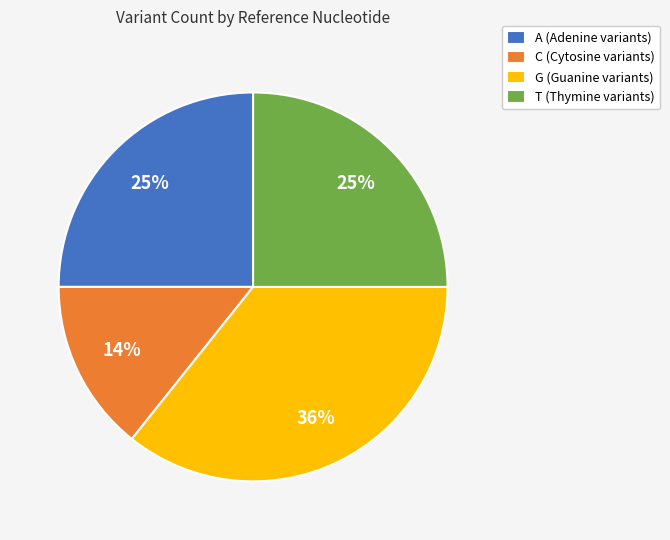

To the nearest percent, what is the combined percentage of C (Cytosine variants) and G (Guanine variants)?

50%